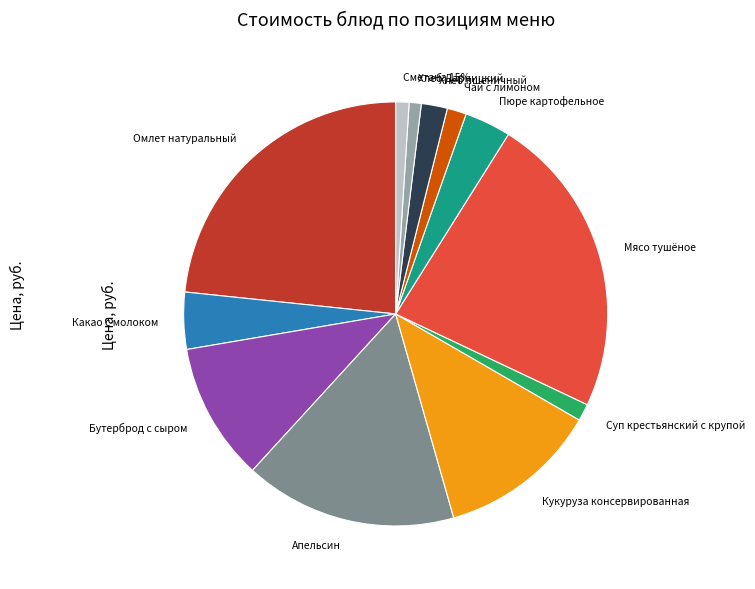

To the nearest percent, what is the difference between the Хлеб Дарницкий and Хлеб пшеничный slice percentages?

1%